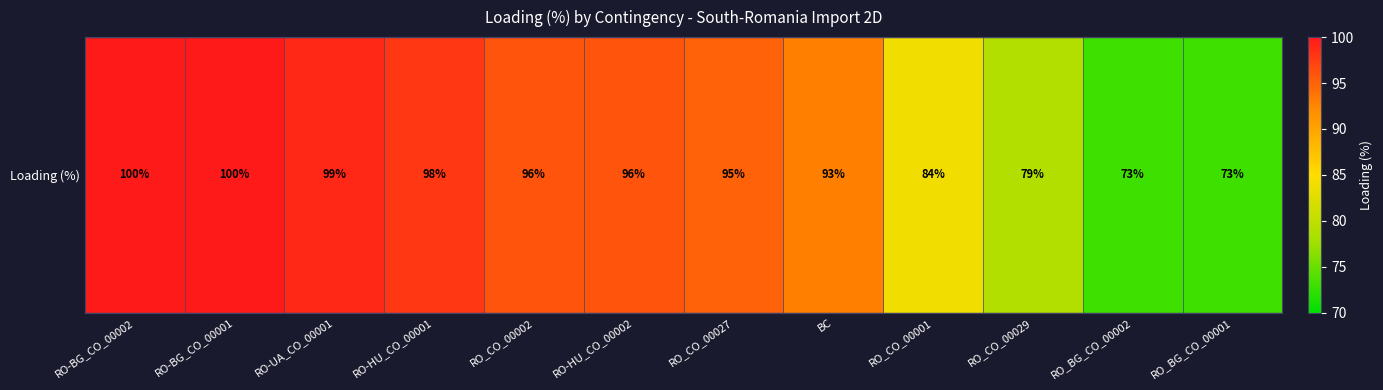

How many series are shown in this chart?

1